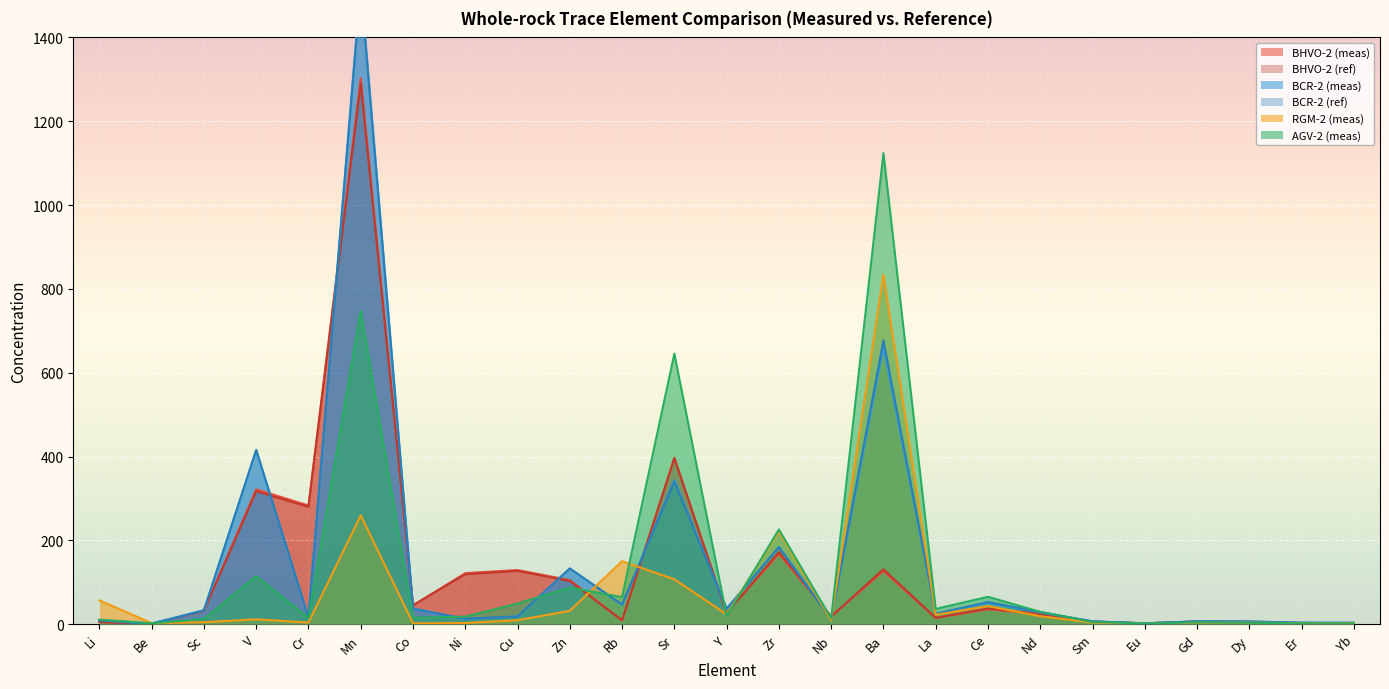

What is the label of the 18th point from the right?

Ni